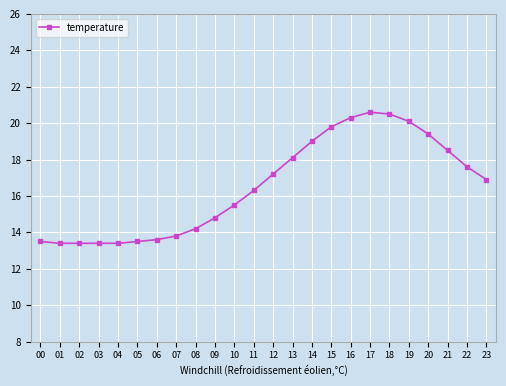

Approximately how many times larger is the value at 10 compared to 00?

1.1